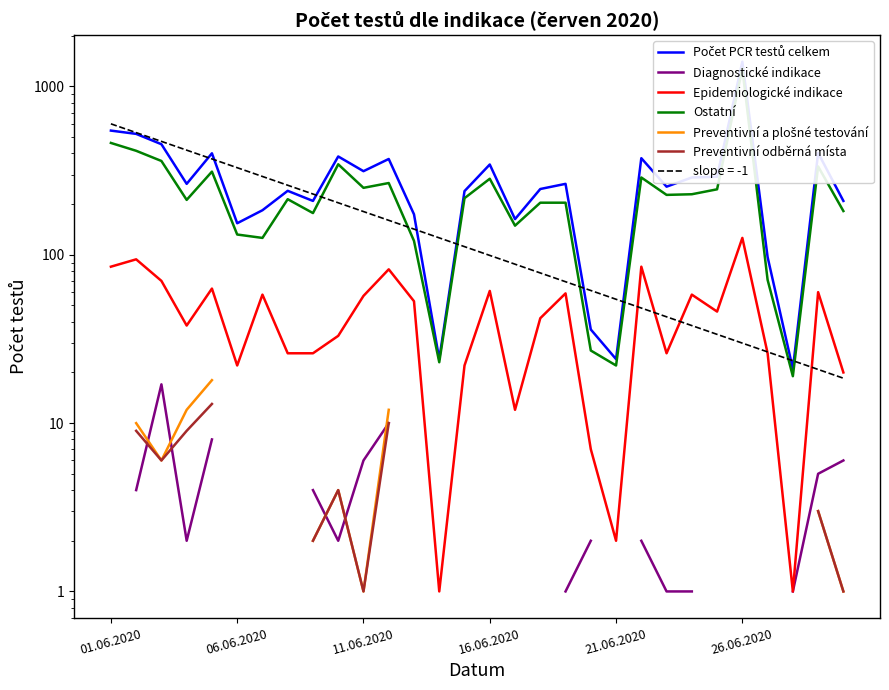

What is the label of the 8th point from the right?

22